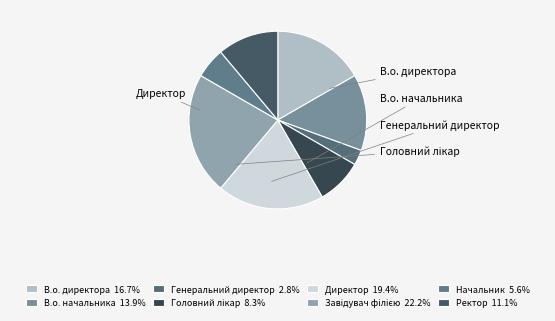

Which slice is the smallest?

Генеральний директор